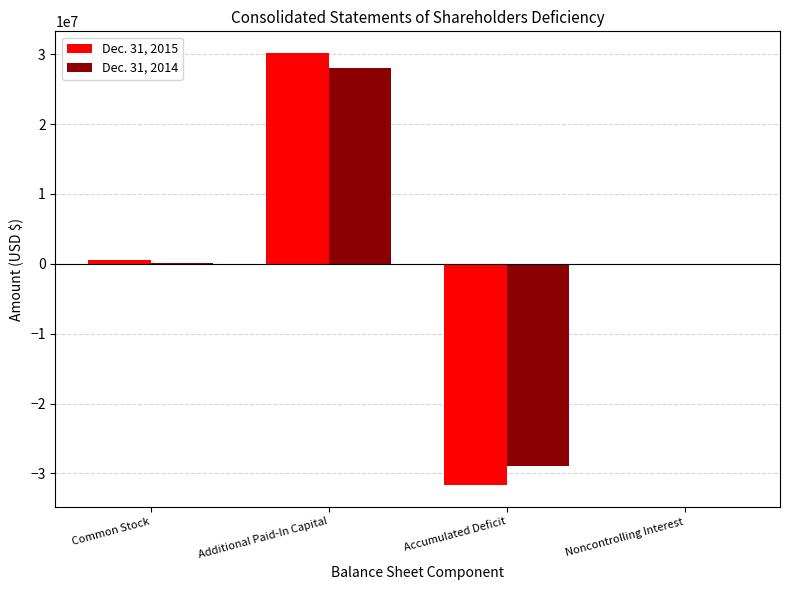

True or false: Dec. 31, 2015 has a value of 20049251 at Additional Paid-In Capital.

False